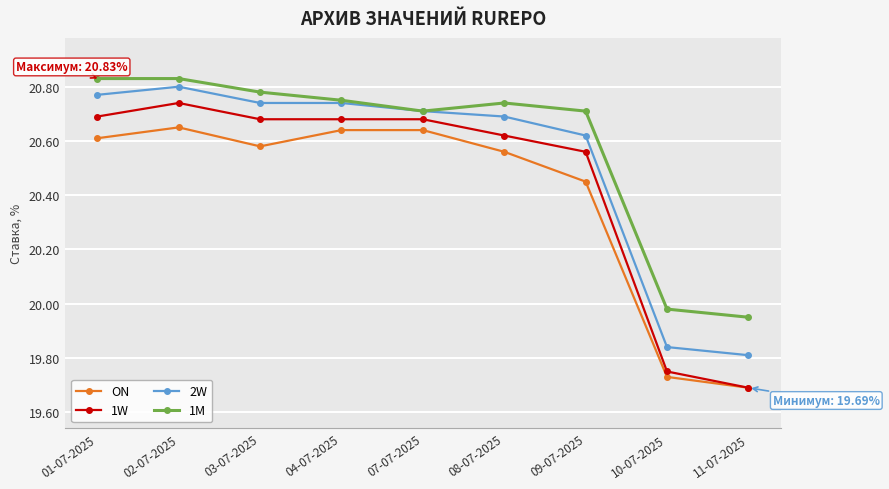

Is the value of ON at 11-07-2025 greater than the value of 1M at 10-07-2025?

No